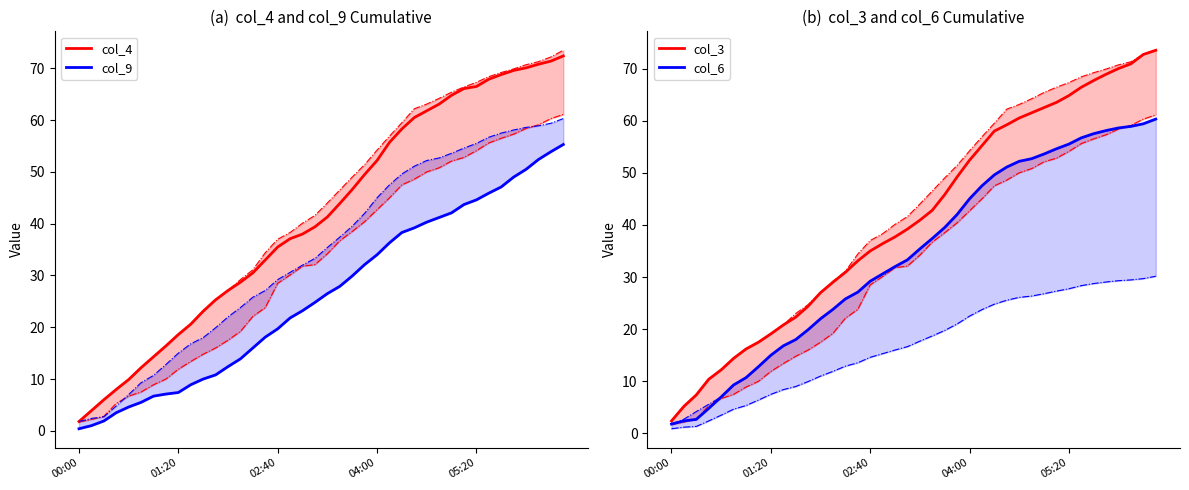

At how many categories does at least one series exceed 43?

19